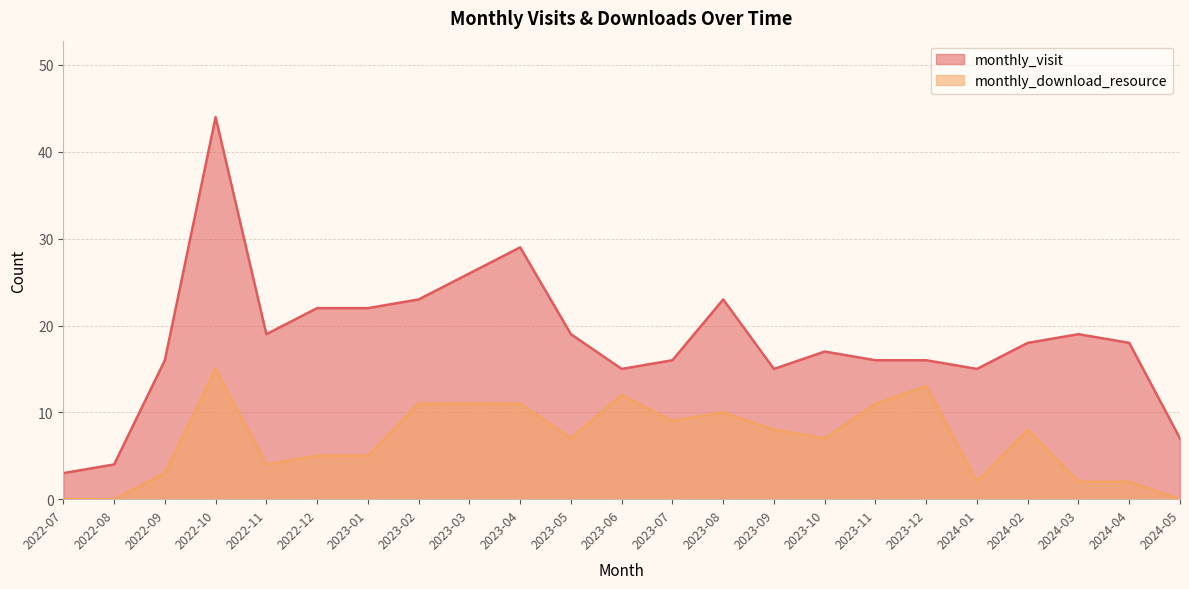

The value of monthly_download_resource at 2022-12 is 8. True or false?

False